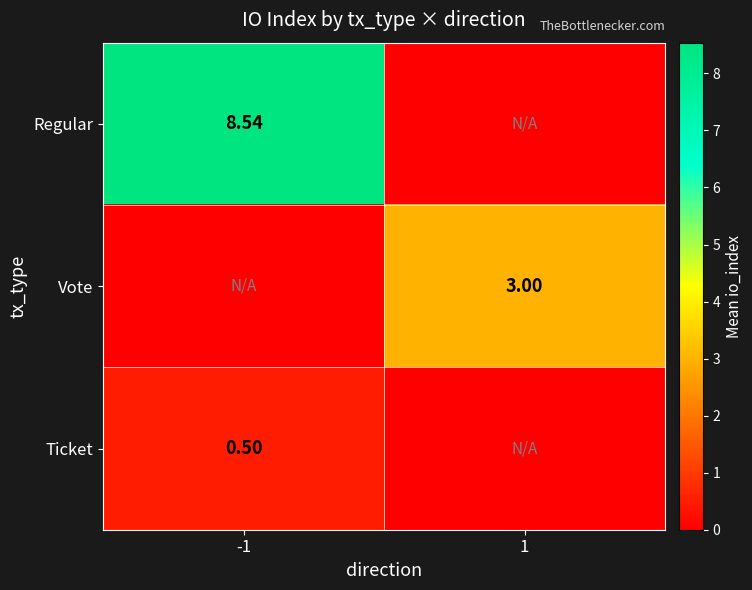

What is the total value across all series at -1?

9.0